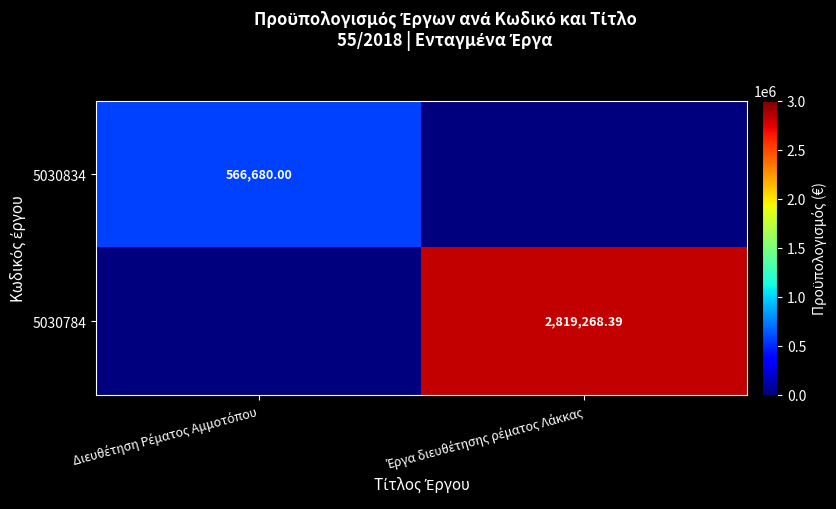

How many 5030834 values are between 0 and 566680?

2